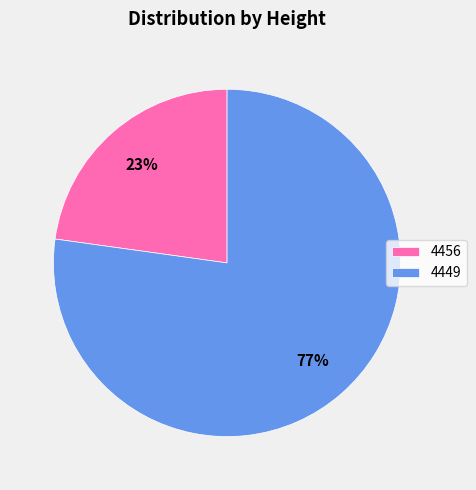

Is the sum of 4456 and 4449 greater than half?

Yes